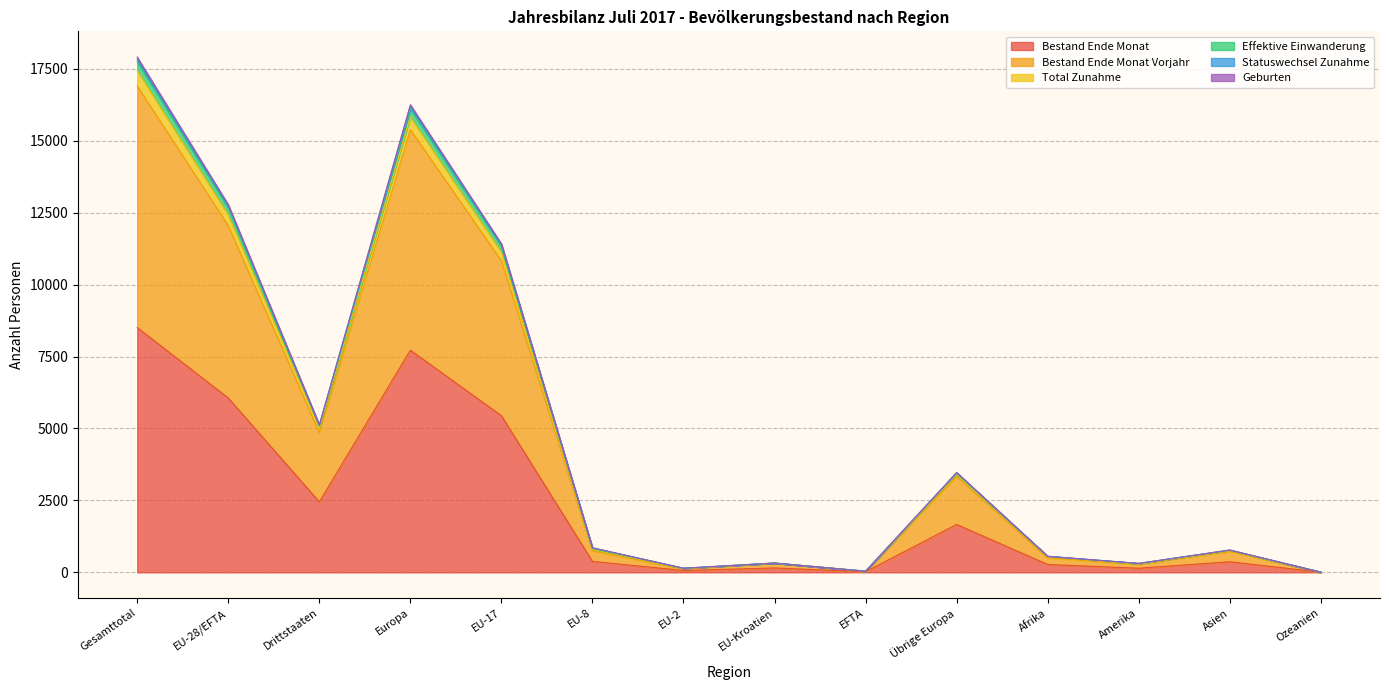

True or false: Bestand Ende Monat and Bestand Ende Monat Vorjahr cross at least once.

False